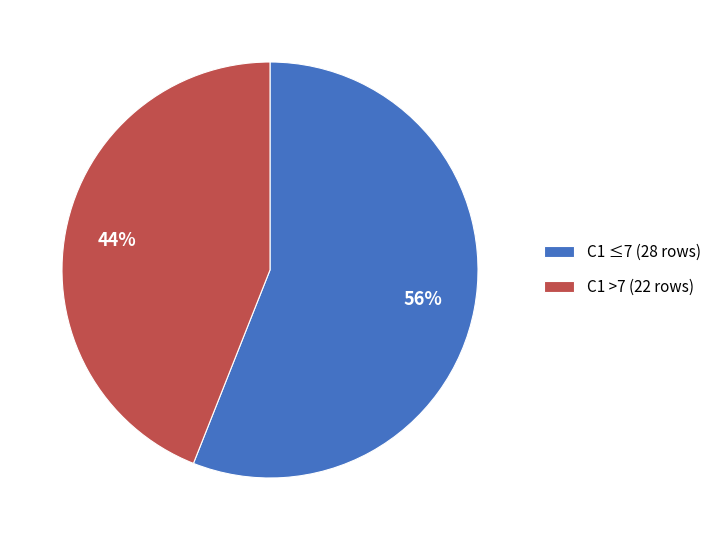

True or false: C1 ≤7 (28 rows) accounts for 69% of the total.

False